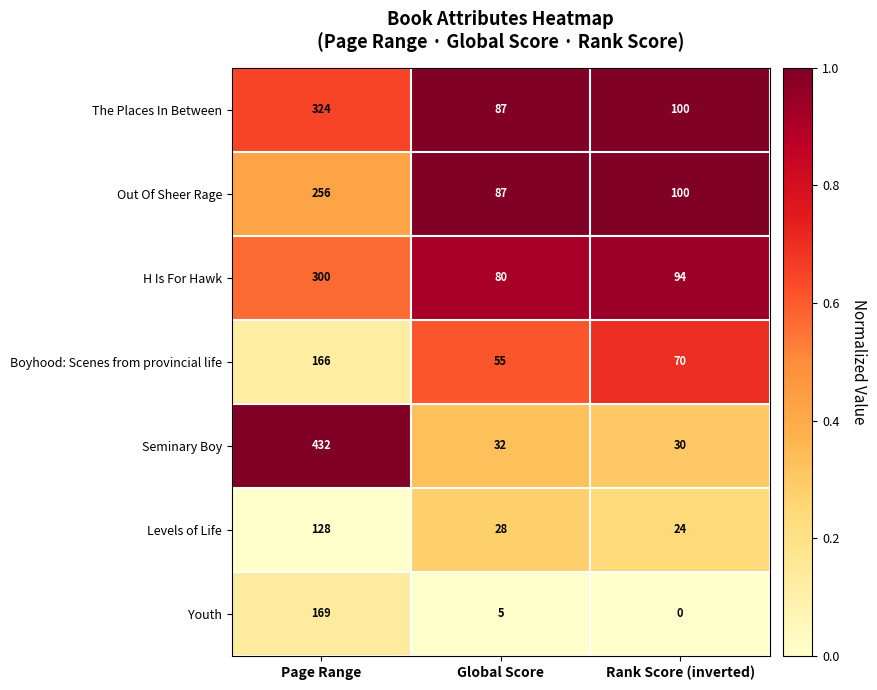

What is the sum of the The Places In Between values at Global Score and Page Range?

411